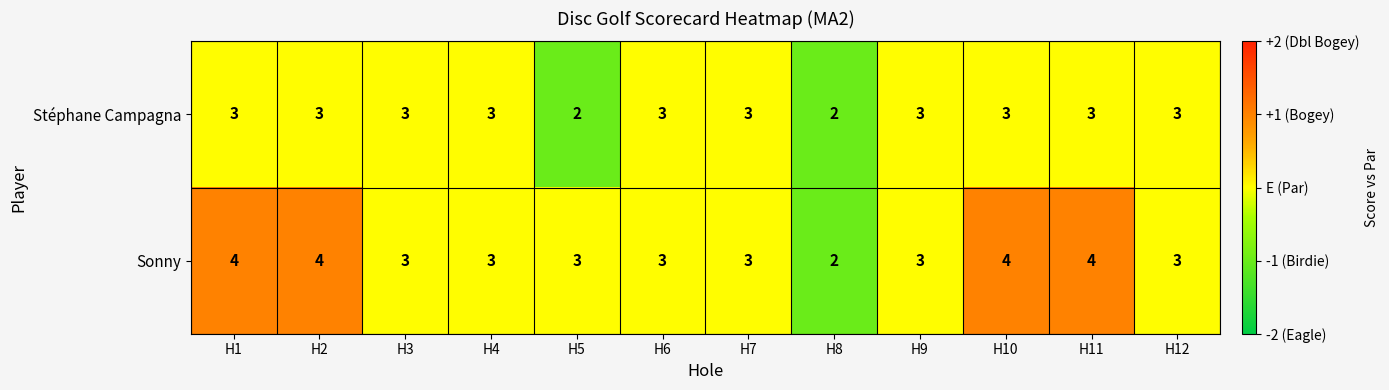

Reading left to right, extract all data points from this chart.

Stéphane Campagna: 3	3	3	3	2	3	3	2	3	3	3	3
Sonny: 4	4	3	3	3	3	3	2	3	4	4	3